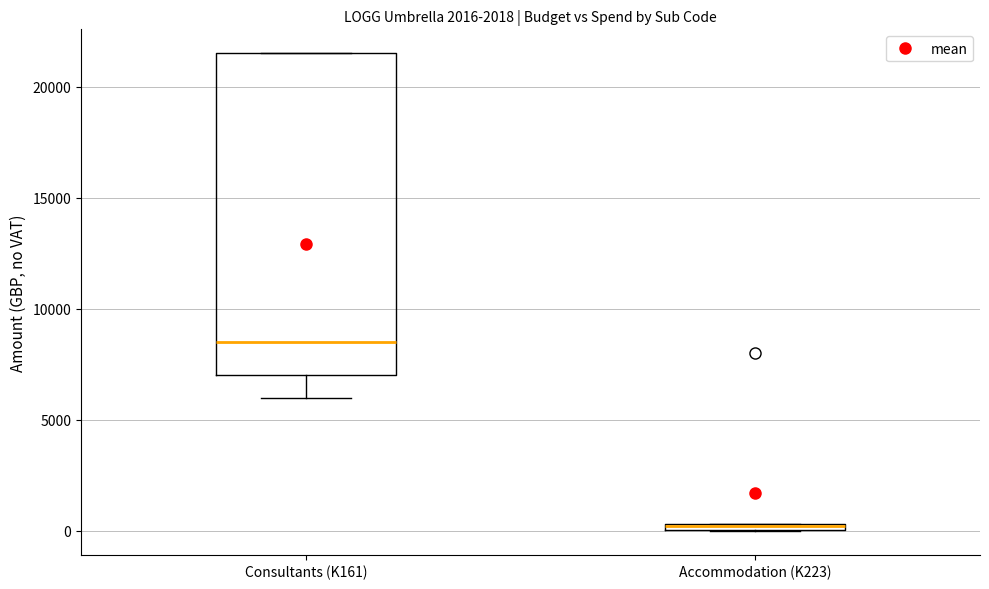

Where is the upper edge of the box for Consultants (K161) on the y-axis? The values are not printed on the chart, so give them approximately, as read against the axis.

21500